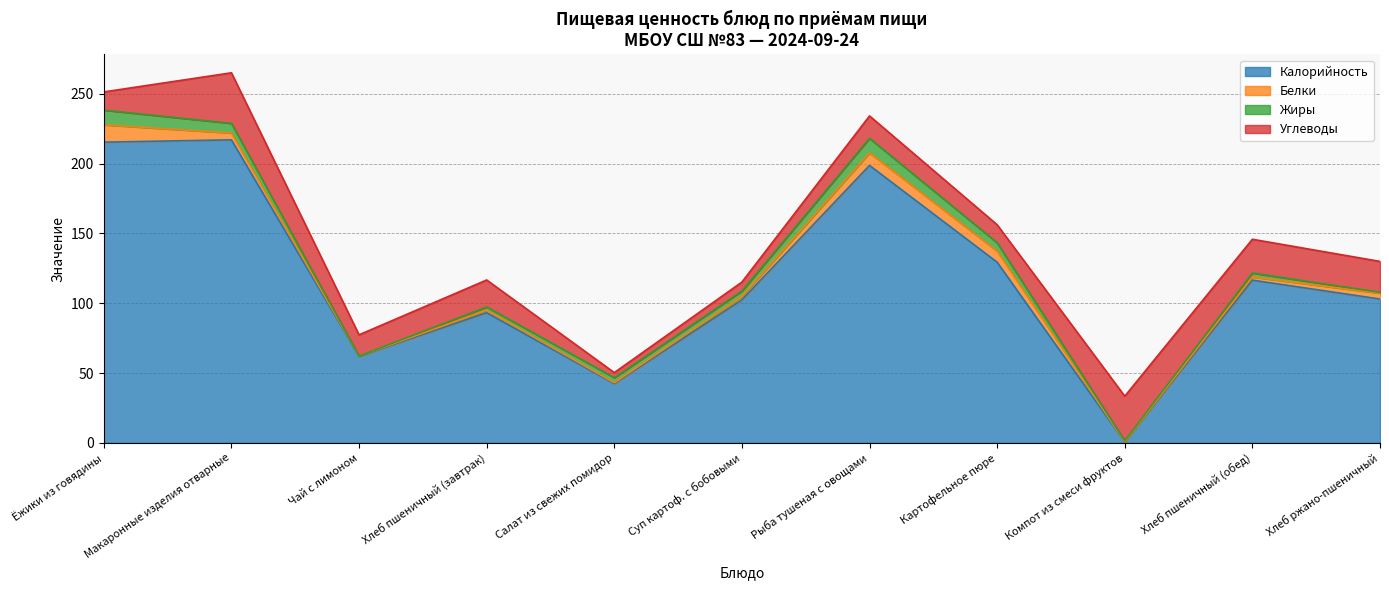

What is the label of the 8th point from the right?

Хлеб пшеничный (завтрак)